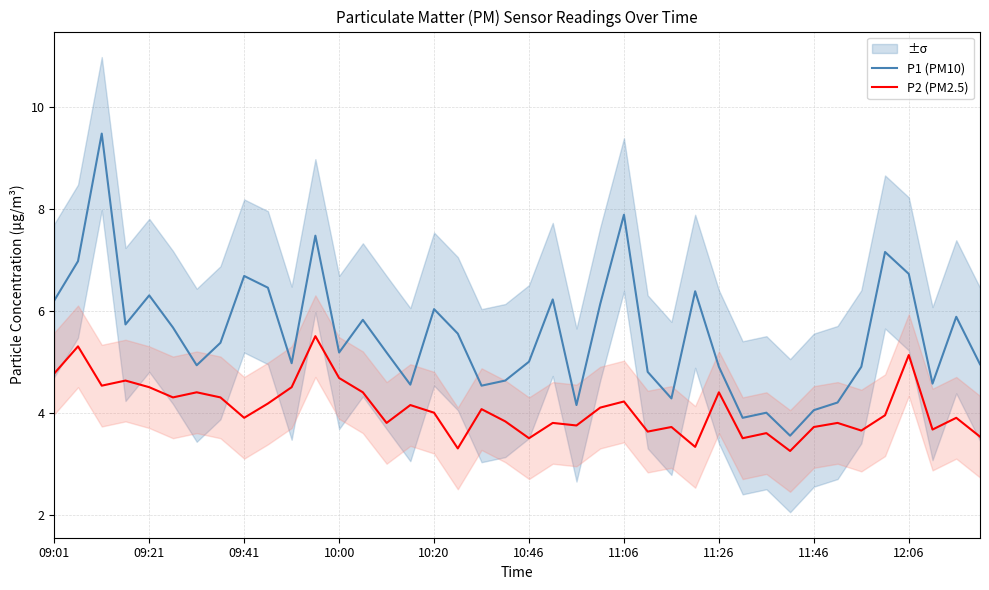

True or false: P1 (PM10) and P2 (PM2.5) cross at least once.

False